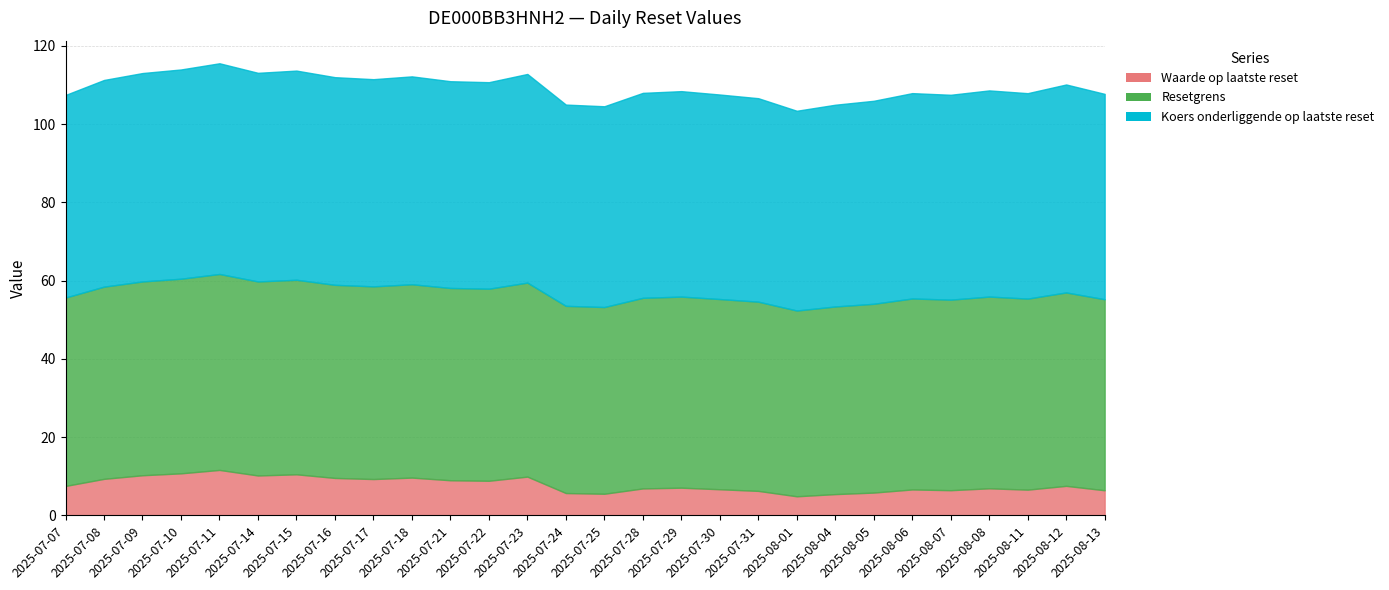

True or false: Koers onderliggende op laatste reset has a value of 89.4 at 2025-07-30.

False